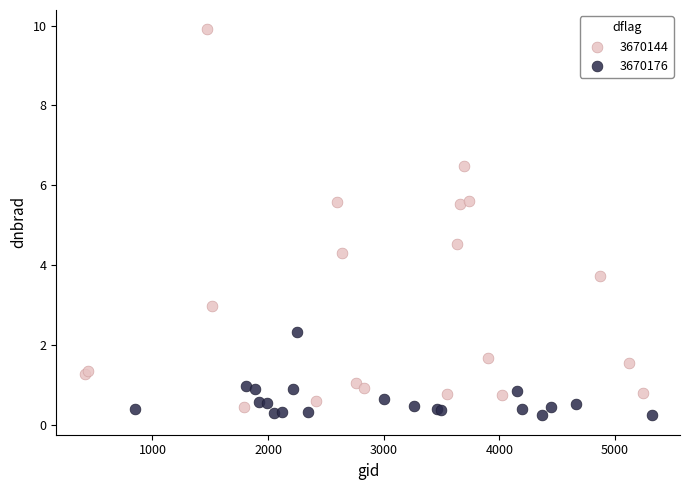

Which series reaches the minimum Y coordinate?

3670176